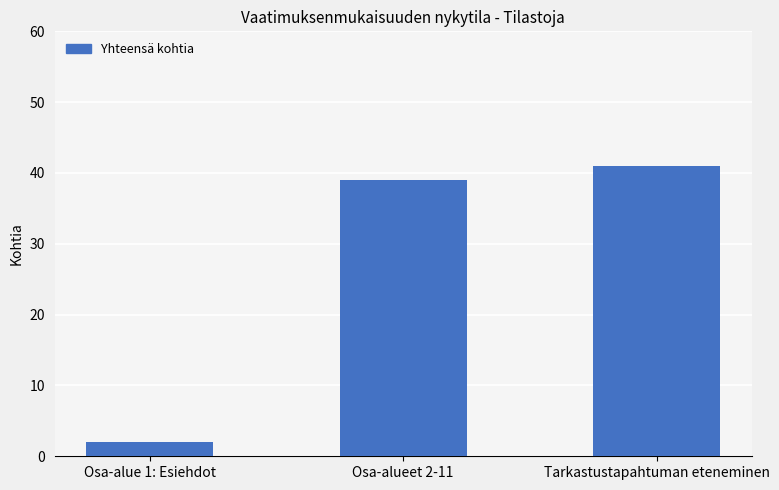

True or false: the data shows 61 at Tarkastustapahtuman eteneminen.

False